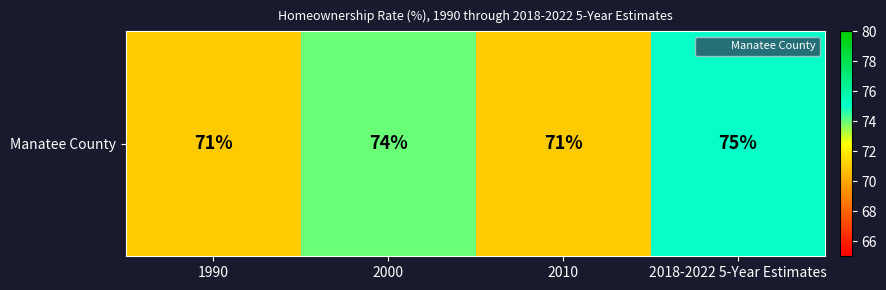

List the labels in order of value, largest first.

2018-2022 5-Year Estimates, 2000, 1990, 2010